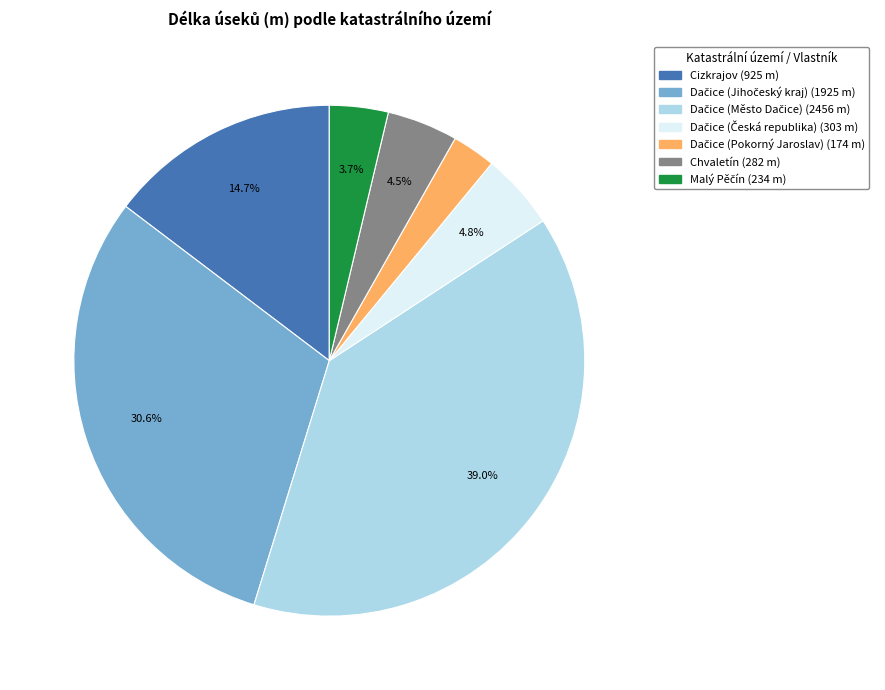

Does any single category account for the majority?

No